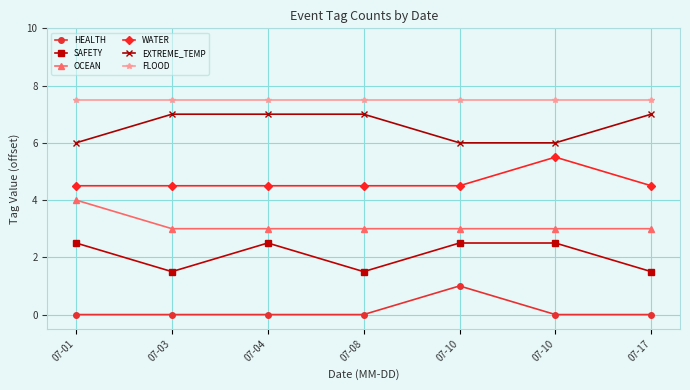

True or false: SAFETY has a value of 1.5 at 07-03.

True